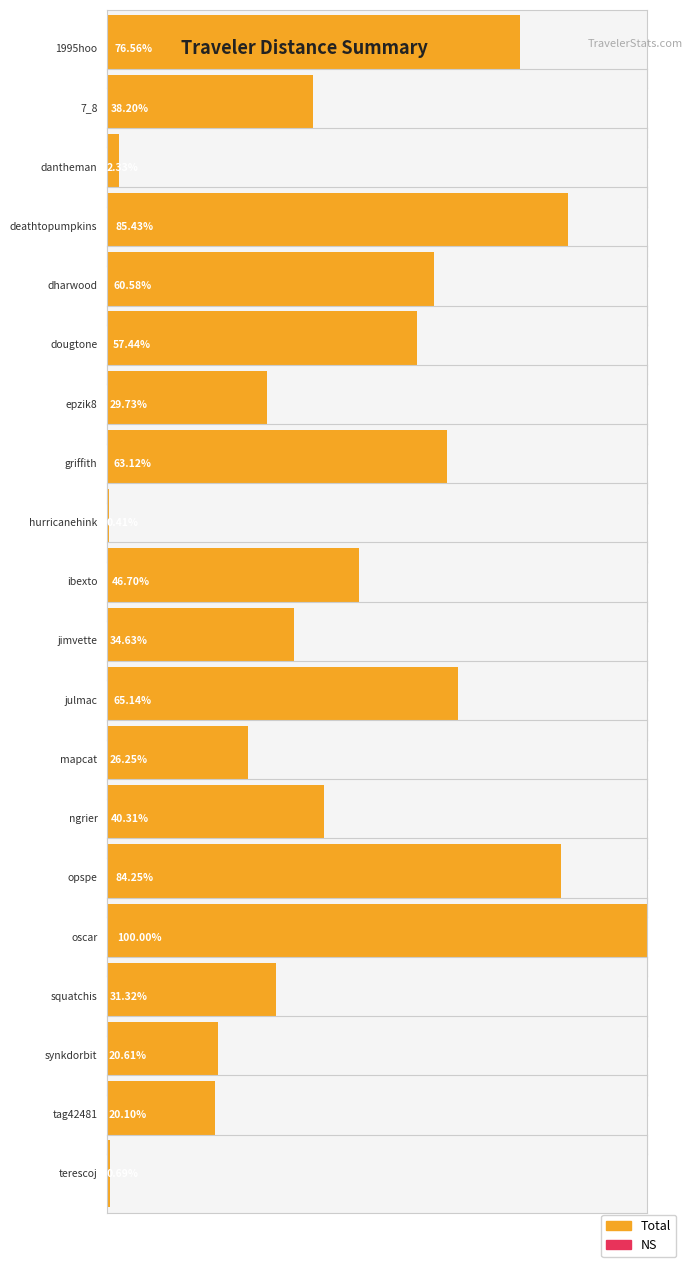

Between dharwood and 7_8, which is larger?

dharwood